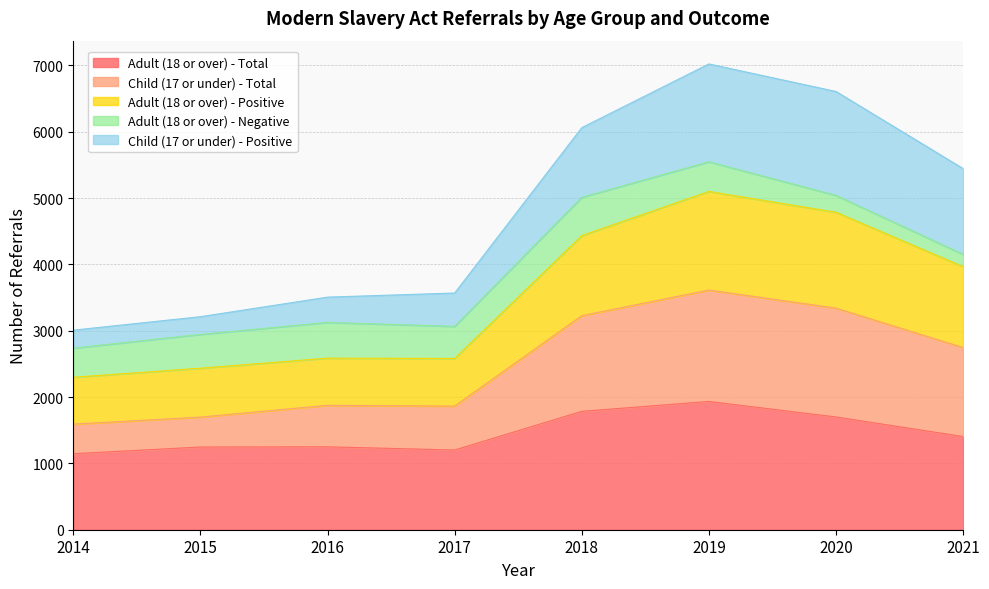

Does the chart display data point markers on the line(s)?

No